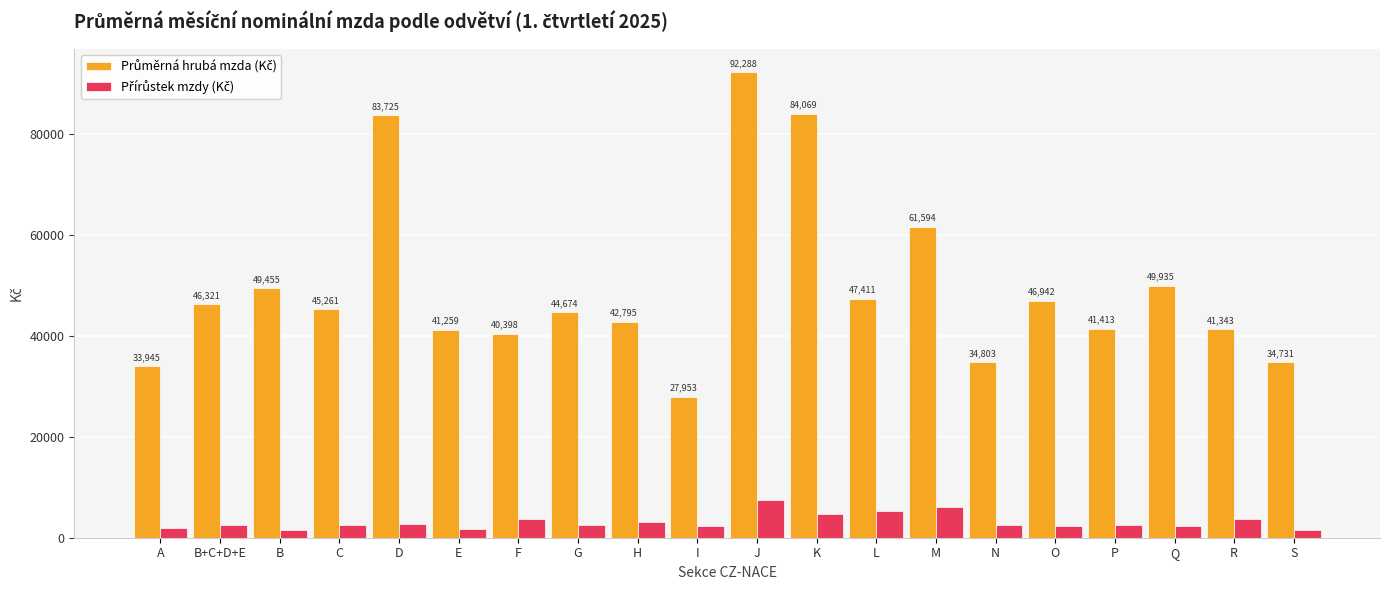

What is the total value across all series at O?

49212